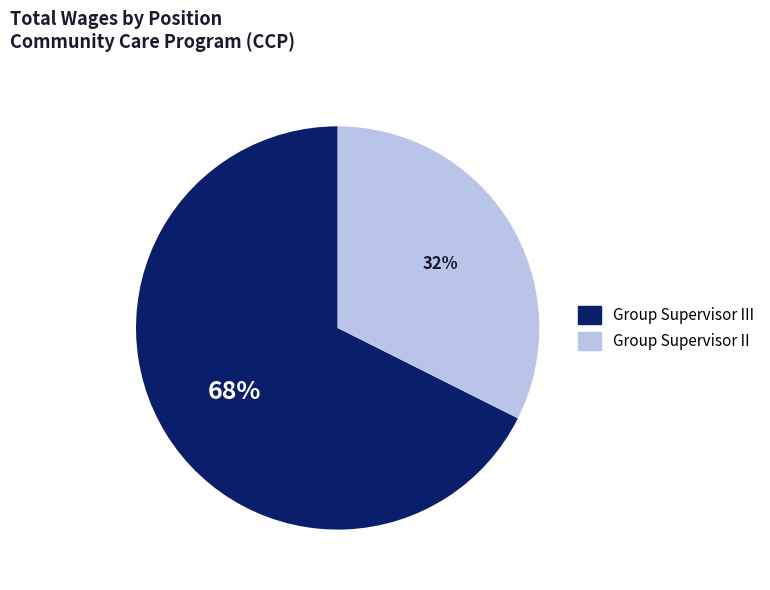

Is there a majority slice in this chart?

Yes